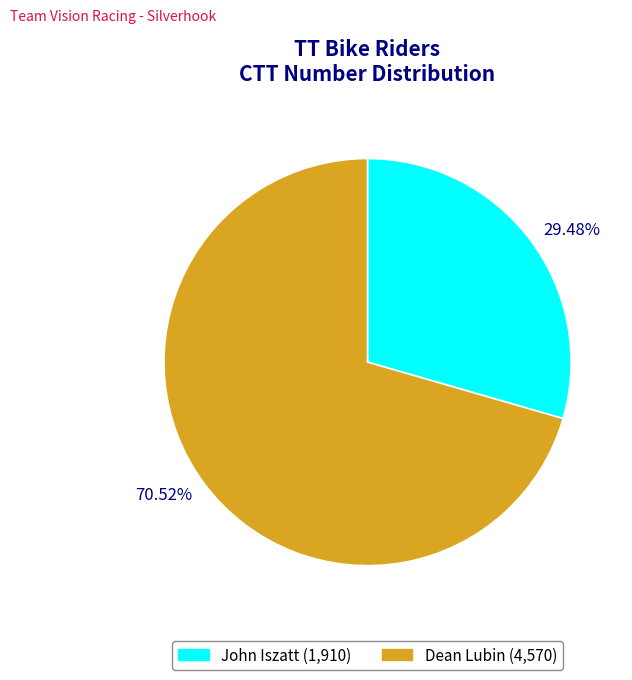

True or false: Dean Lubin accounts for 82% of the total.

False